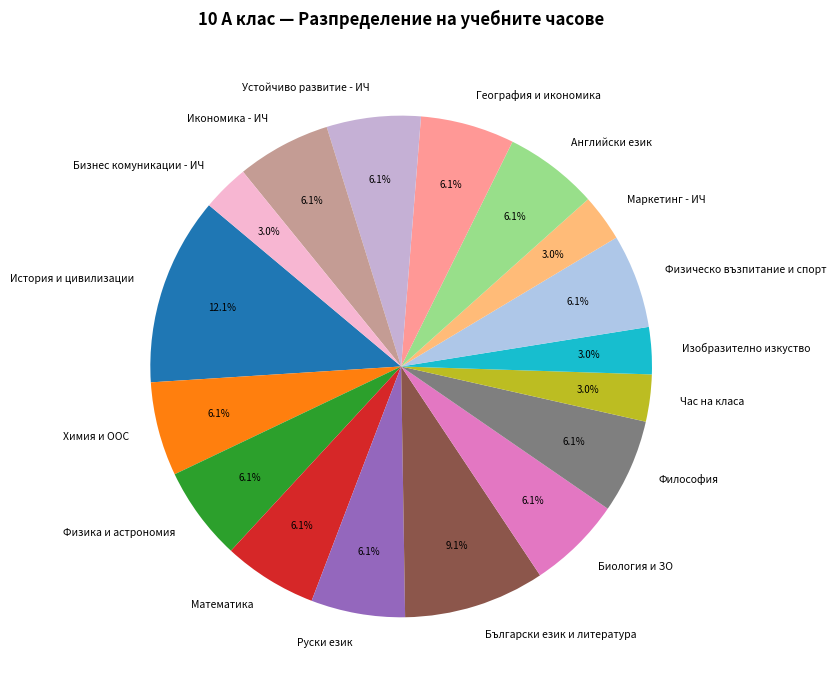

What percentage is NOT represented by Час на класа?

97.0%